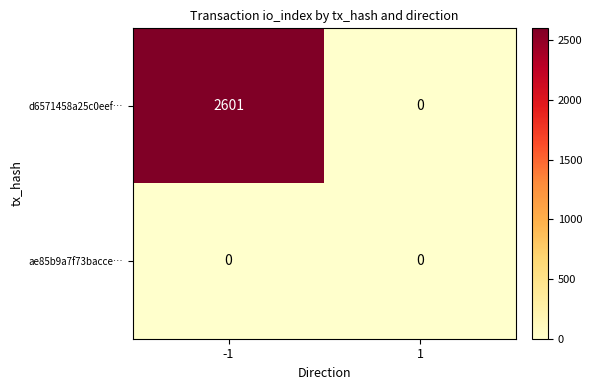

Reading right to left, transcribe all the data shown in this chart.

d6571458a25c0eef…: 1=0	-1=2601
ae85b9a7f73bacce…: 1=0	-1=0